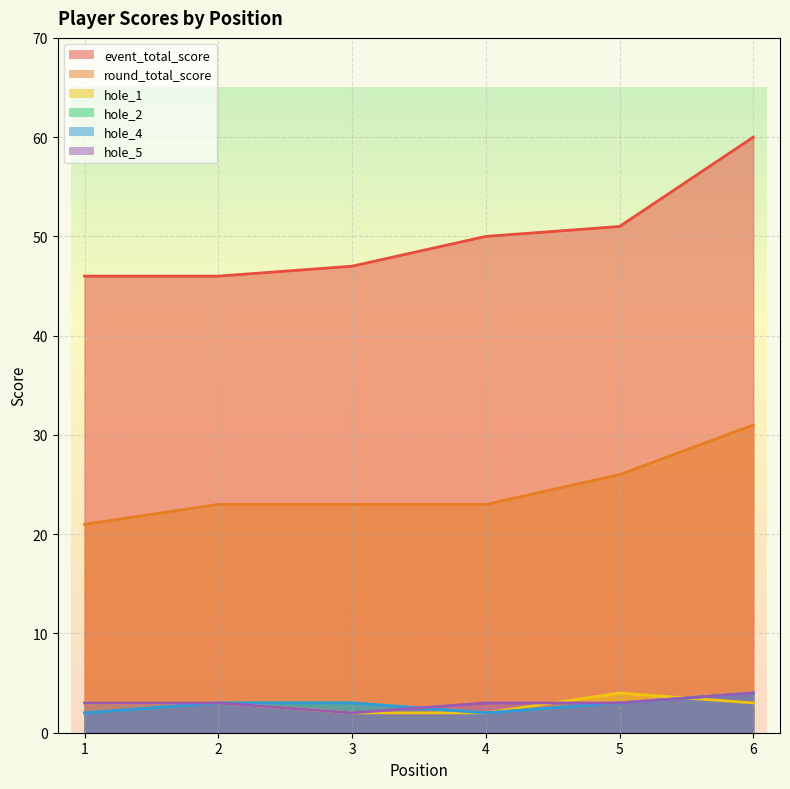

What is the maximum value shown in the chart?

60